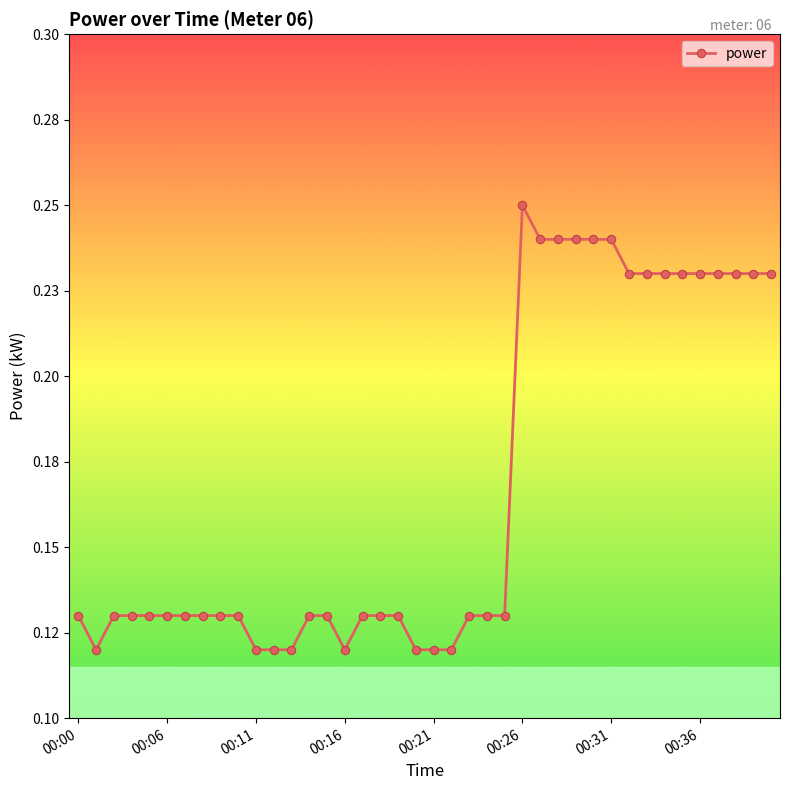

True or false: the data has more than 1 interior local peaks.

False